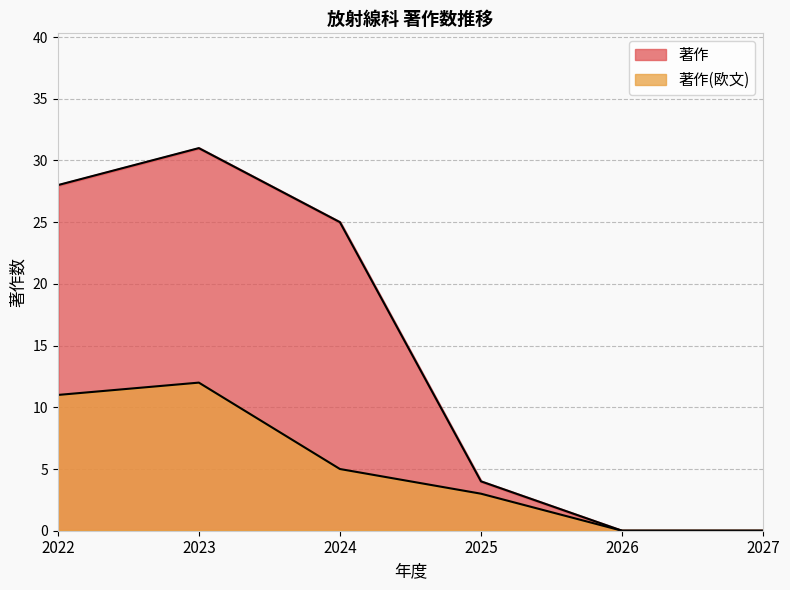

How many values in the 著作(欧文) series are below 5?

3